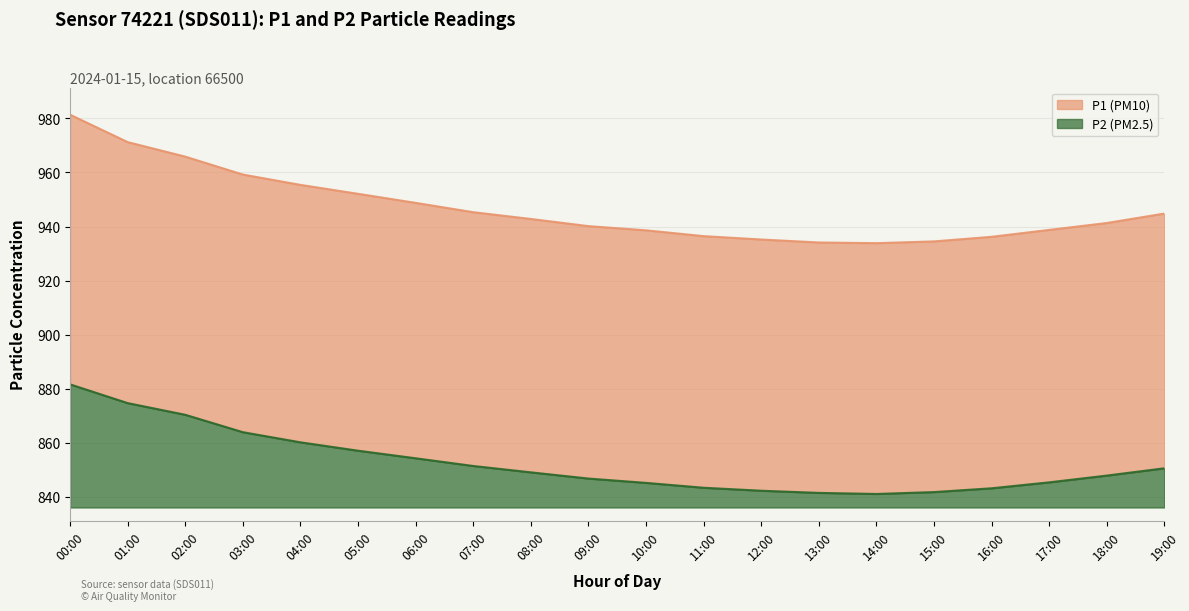

True or false: P1 and P2 cross at least once.

False